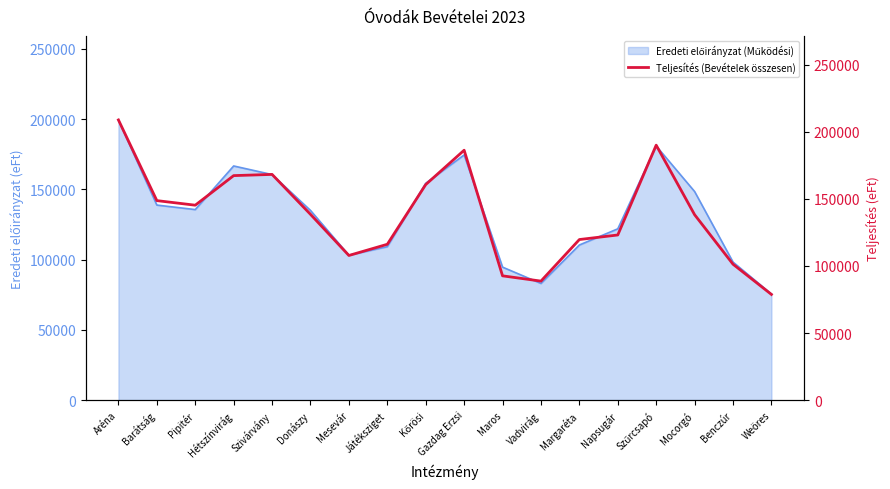

At which category does the data reach its first local peak?

Szivárvány